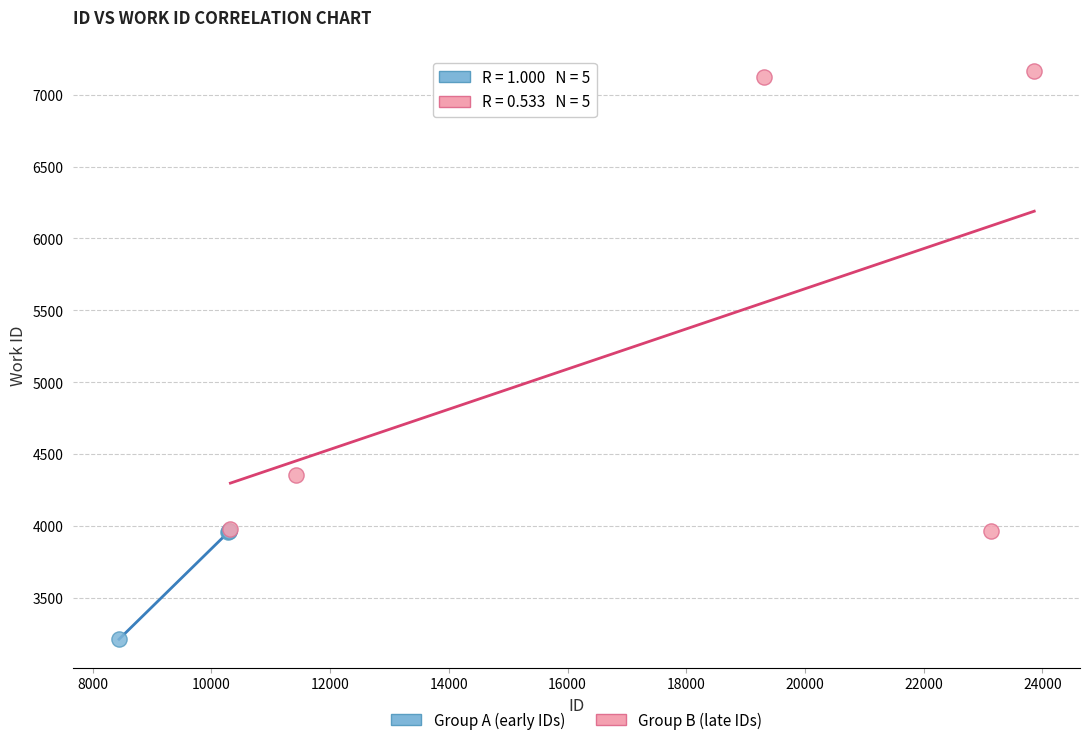

Which series contains the highest Y value?

Group B (late IDs)